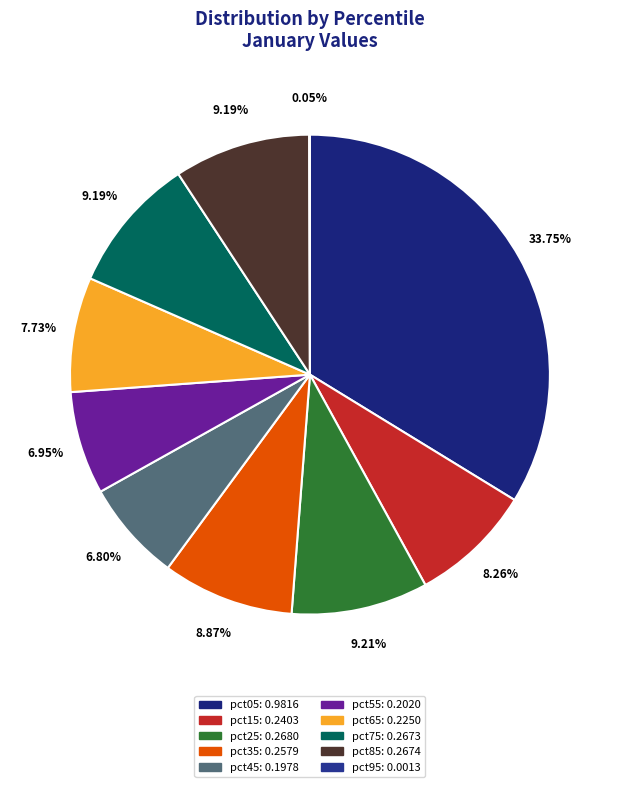

Which slice is the smallest?

pct95